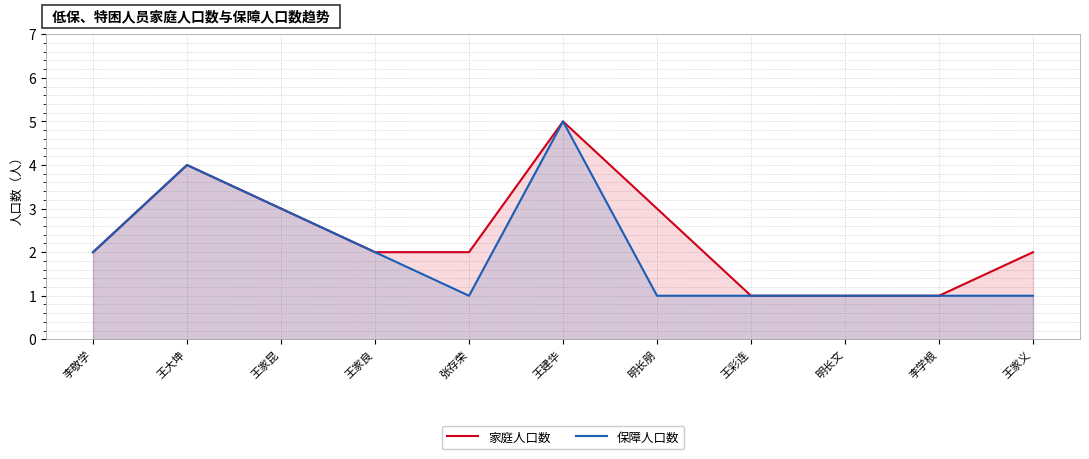

Between 王家良 and 张存荣, which series saw the biggest shift?

保障人口数